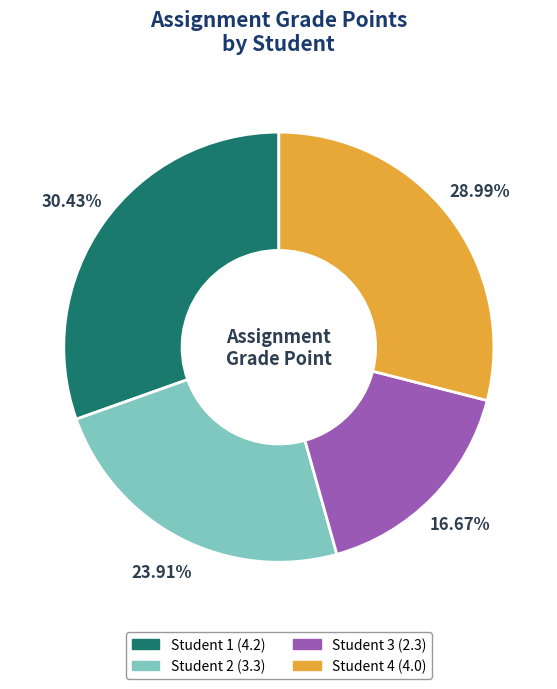

Combined, do Student 2 and Student 1 account for over 50%?

Yes